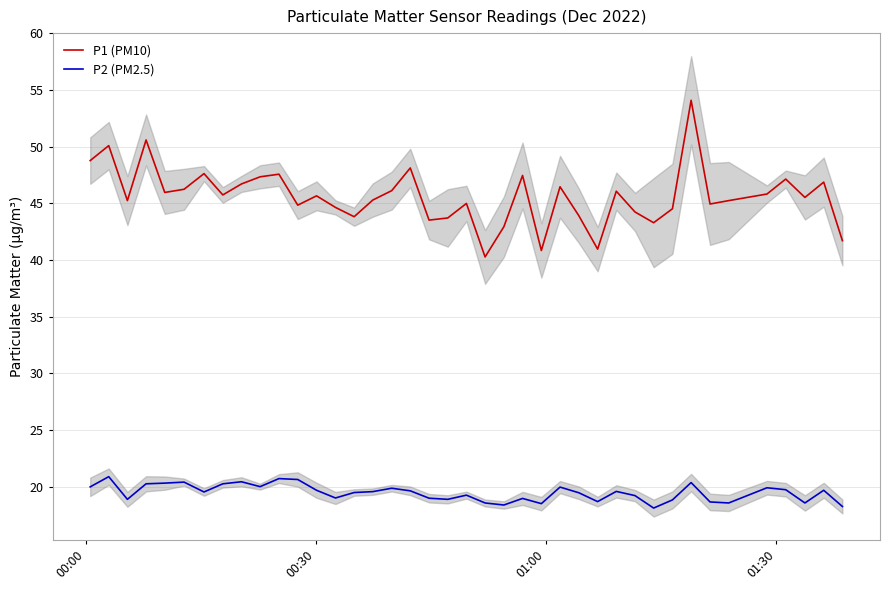

Reading left to right, transcribe all the data shown in this chart.

P1 (PM10): 48.8	50.1	45.2	50.6	46.0	46.2	47.6	45.8	46.7	47.4	47.6	44.9	45.7	44.6	43.8	45.3	46.1	48.1	43.5	43.7	45.0	40.3	43.0	47.5	40.9	46.5	43.9	41.0	46.1	44.2	43.3	44.5	54.1	45.0	45.2	45.8	47.1	45.5	46.9	41.7
P2 (PM2.5): 20.0	20.9	18.9	20.3	20.3	20.4	19.6	20.3	20.4	20.0	20.7	20.6	19.7	19.0	19.5	19.6	19.9	19.6	19.0	18.9	19.3	18.6	18.4	19.0	18.5	20.0	19.5	18.7	19.6	19.2	18.1	18.9	20.4	18.7	18.6	19.9	19.8	18.6	19.7	18.3